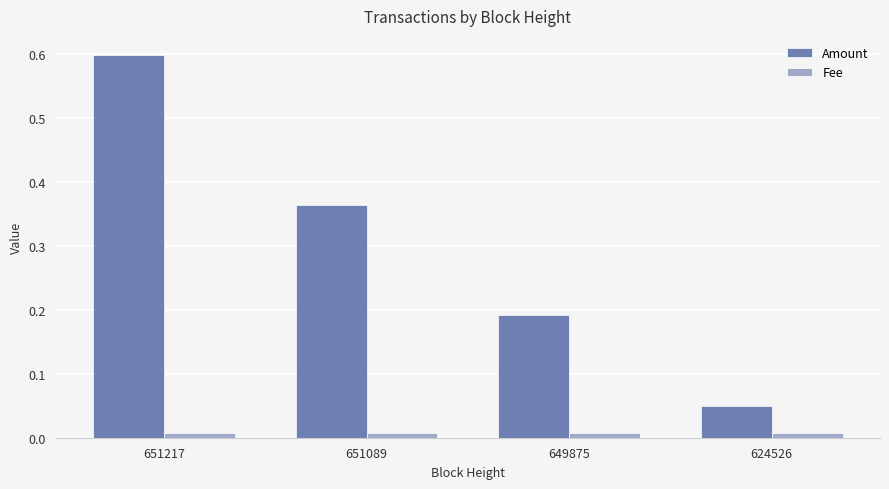

What is the difference between the maximum and minimum values in the Amount series?

0.5